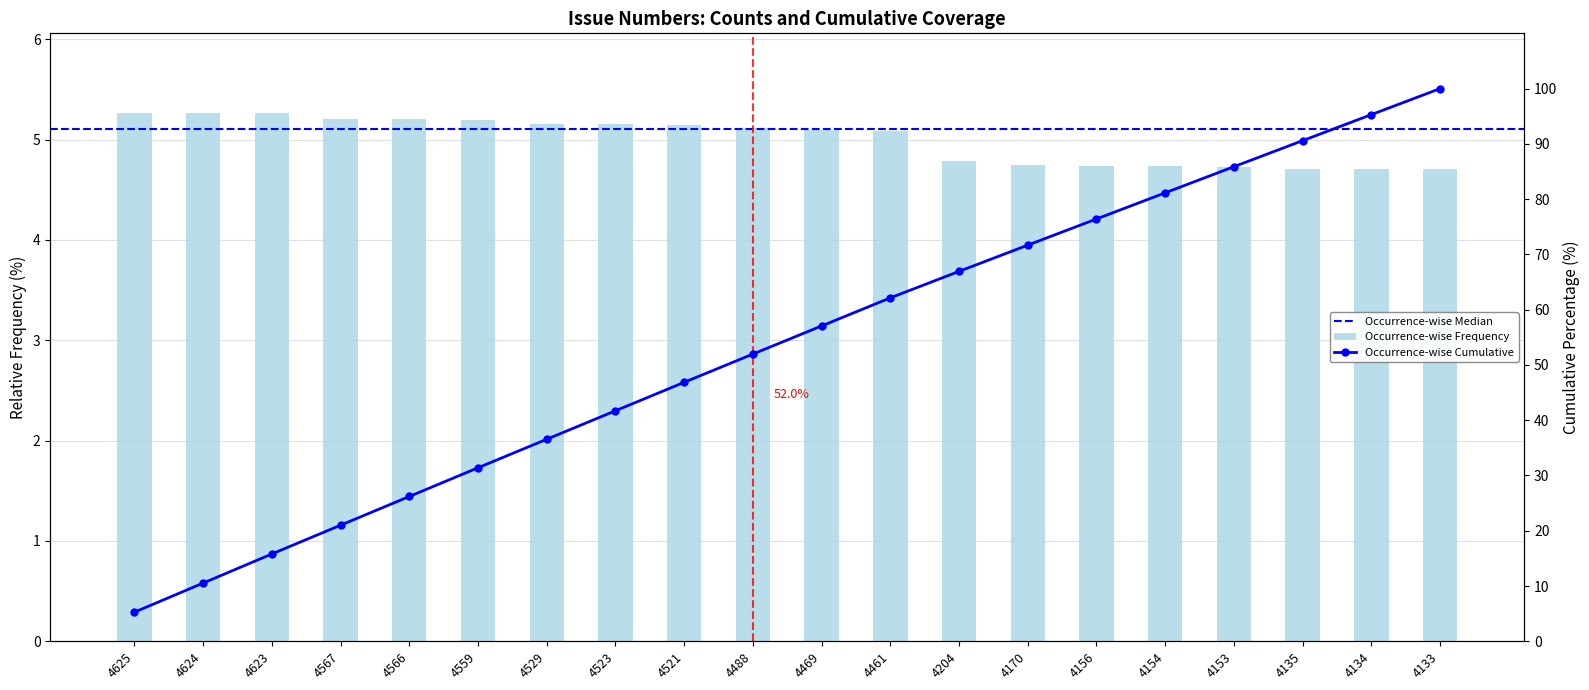

What is the sum of all values?

100.0